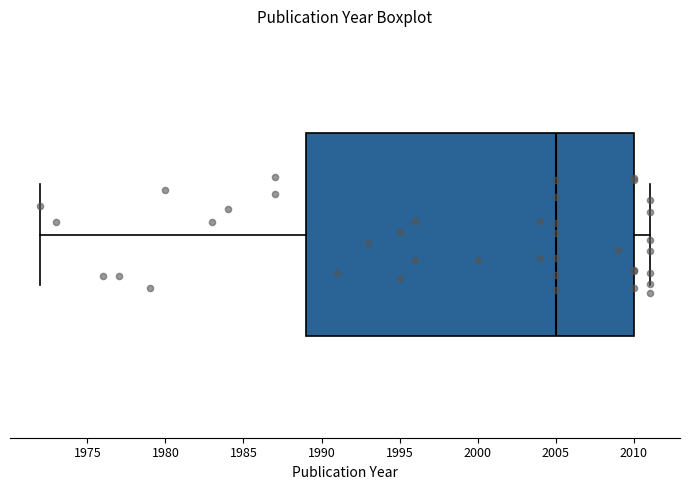

Where does the median line of the box sit on the x-axis? The values are not printed on the chart, so give them approximately, as read against the axis.

2005